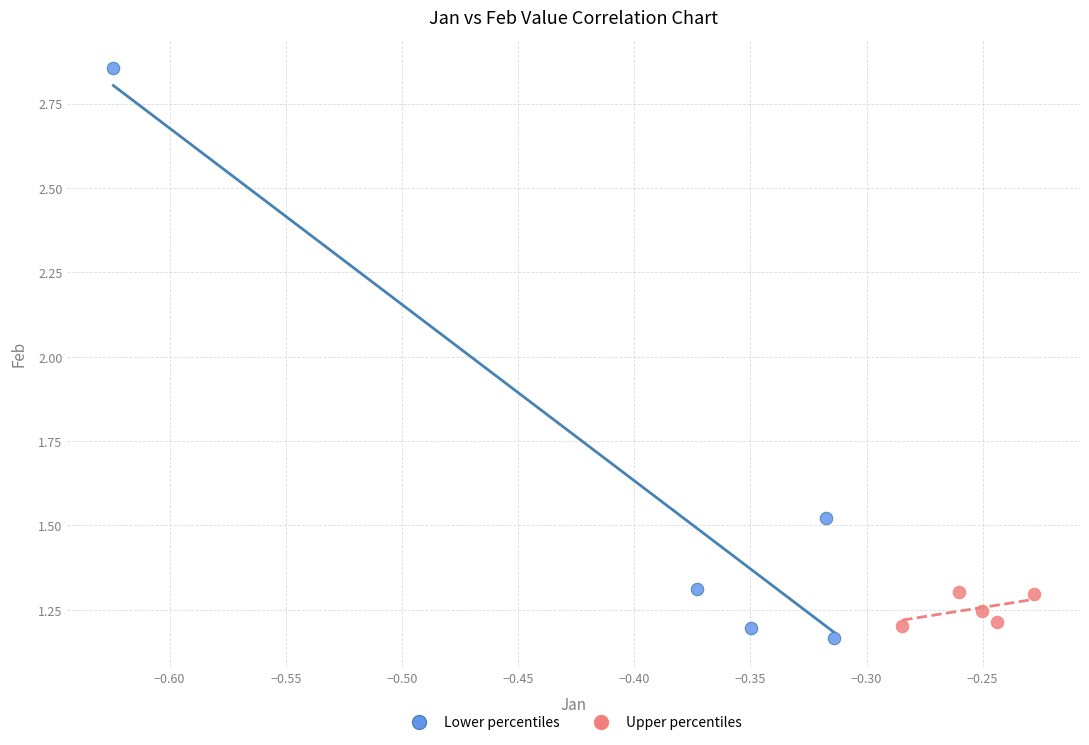

Which series reaches the maximum Y coordinate?

Lower percentiles